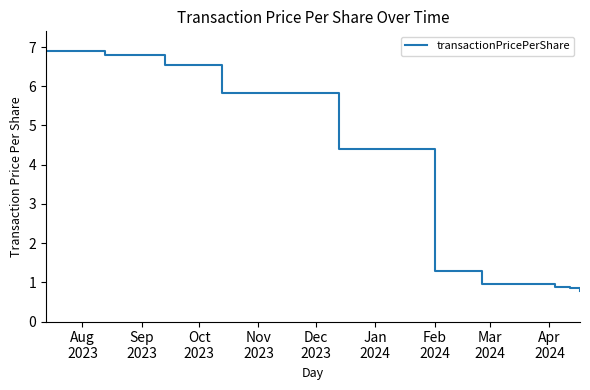

What is the difference between the maximum and minimum values?

6.1